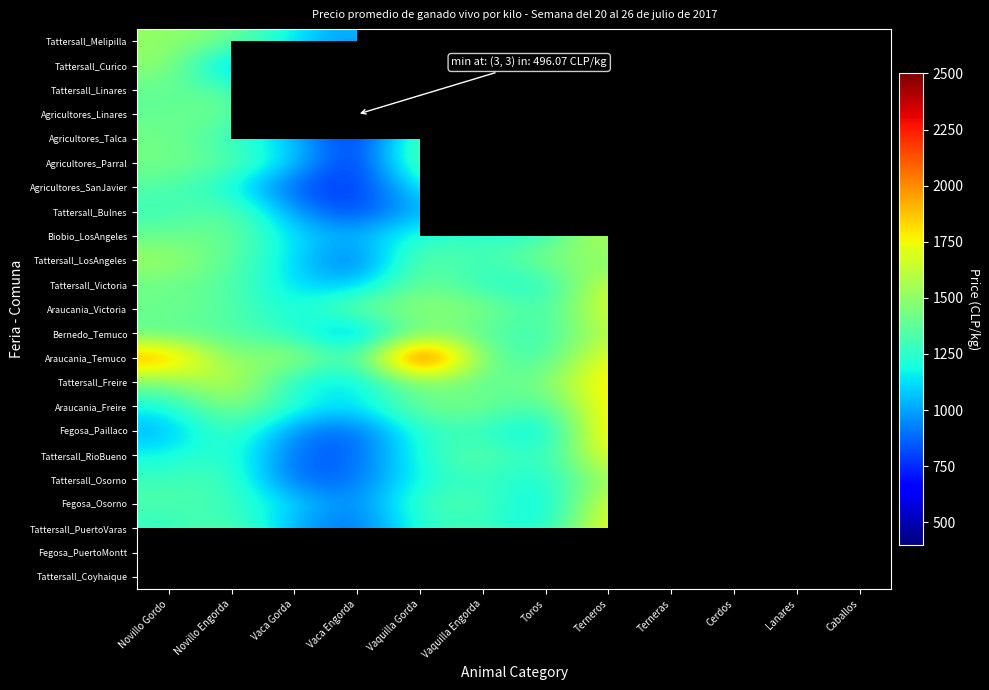

Rank the series by their maximum value, from highest to lowest.

Araucania_Temuco, Fegosa_PuertoMontt, Fegosa_Paillaco, Tattersall_Freire, Araucania_Freire, Tattersall_RioBueno, Tattersall_PuertoVaras, Fegosa_Osorno, Araucania_Victoria, Biobio_LosAngeles, Tattersall_Victoria, Bernedo_Temuco, Tattersall_Osorno, Agricultores_Parral, Tattersall_LosAngeles, Tattersall_Melipilla, Tattersall_Curico, Tattersall_Coyhaique, Agricultores_Linares, Tattersall_Bulnes, Agricultores_SanJavier, Agricultores_Talca, Tattersall_Linares